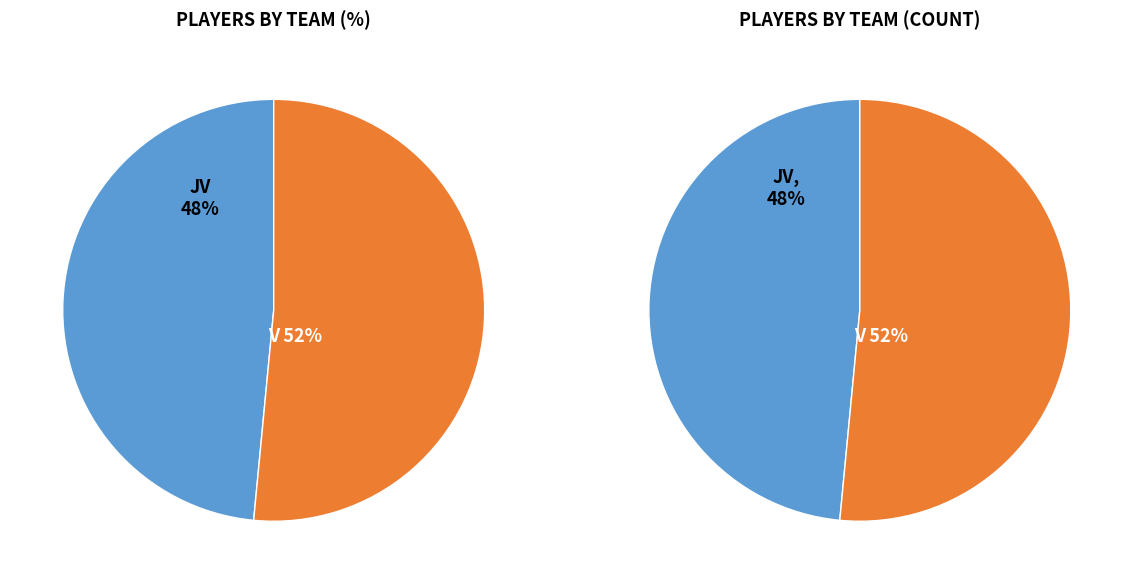

How many segments does this pie chart have?

2